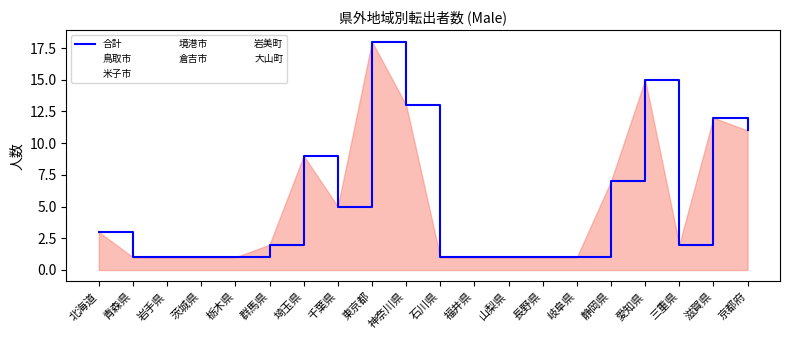

Where is the data nearest to the value 9?

埼玉県